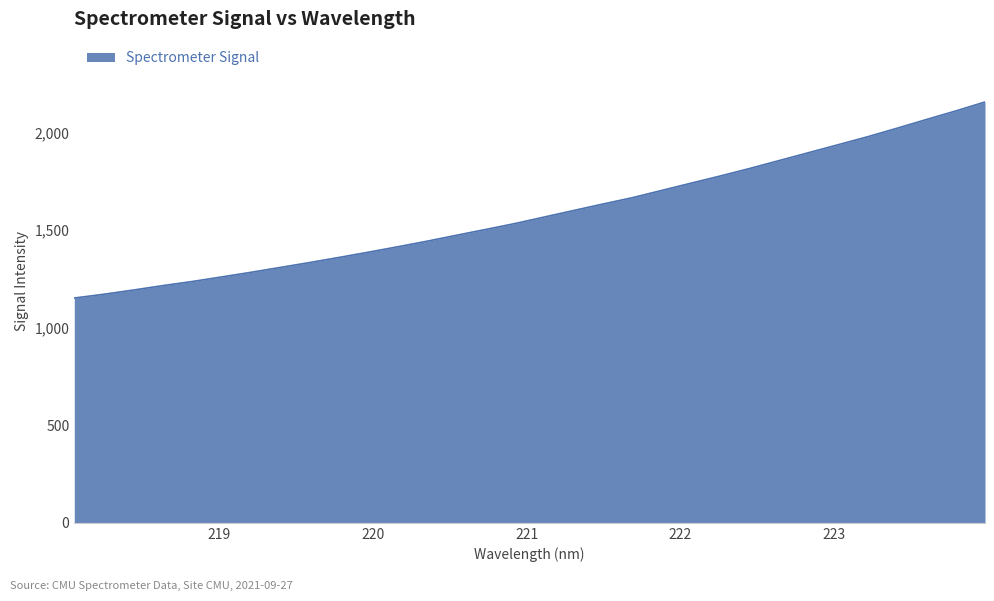

What is the maximum value shown in the chart?

2156.1